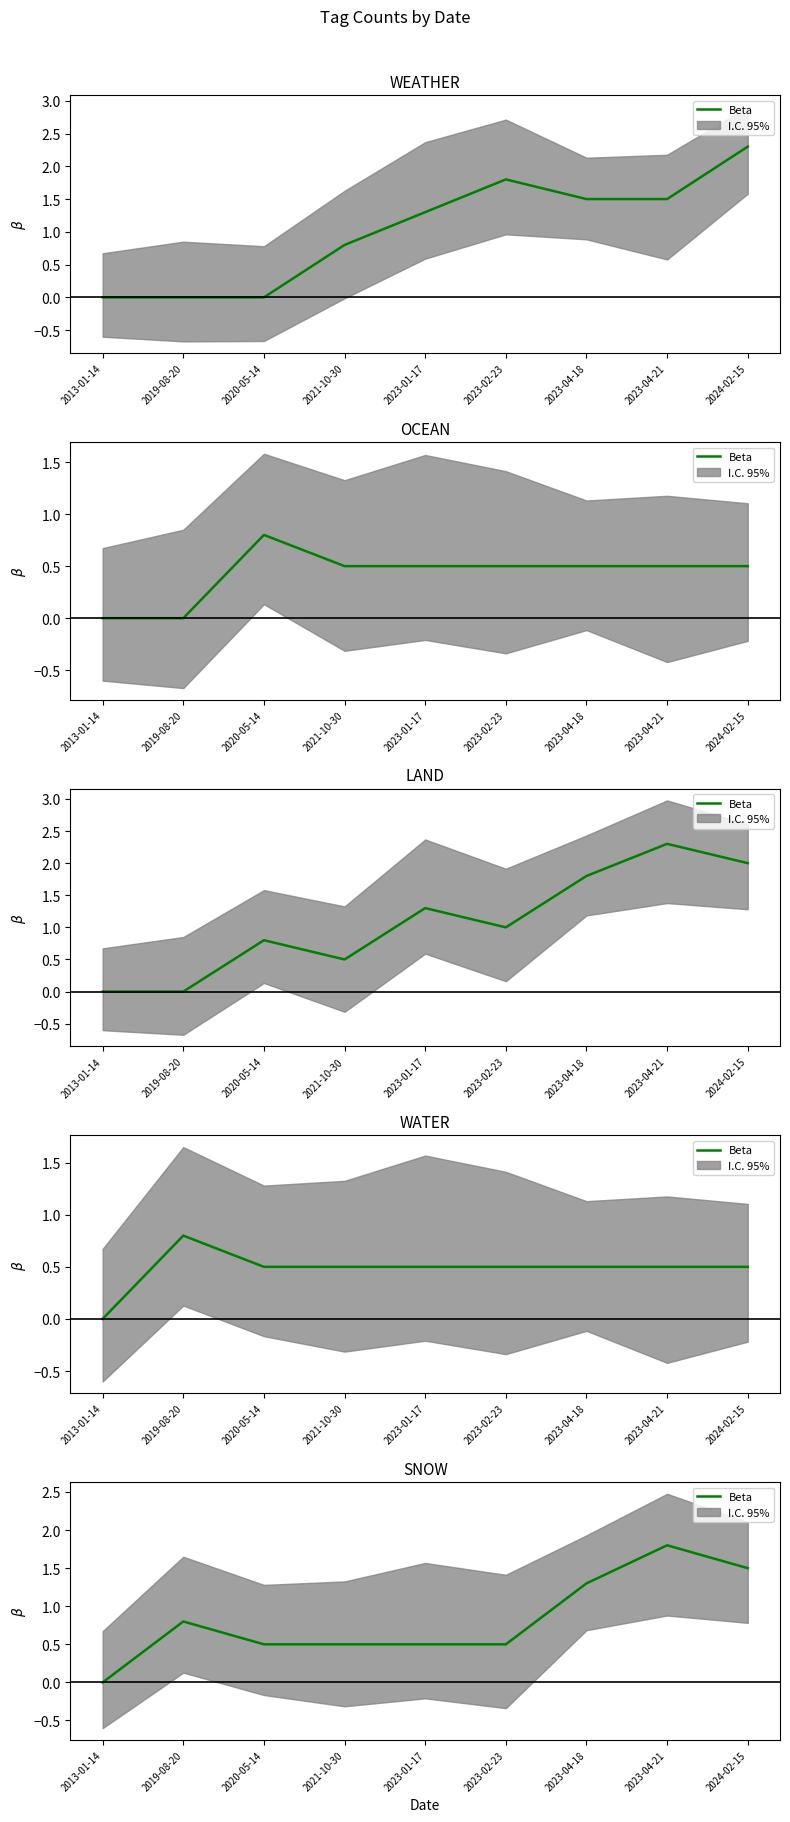

What is the approximate value at 2023-02-23?

0.5